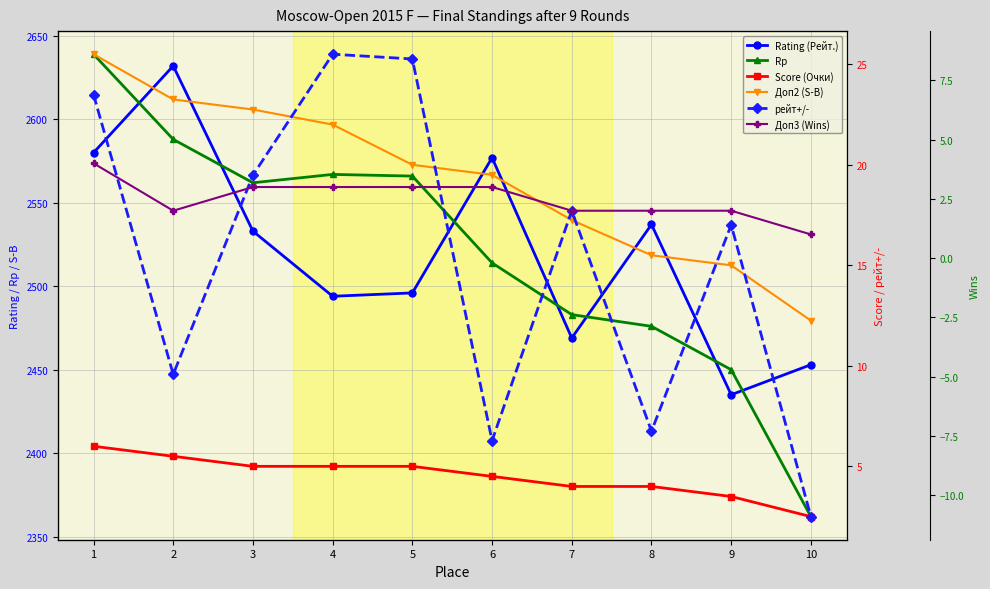

Does the chart have visible grid lines?

Yes